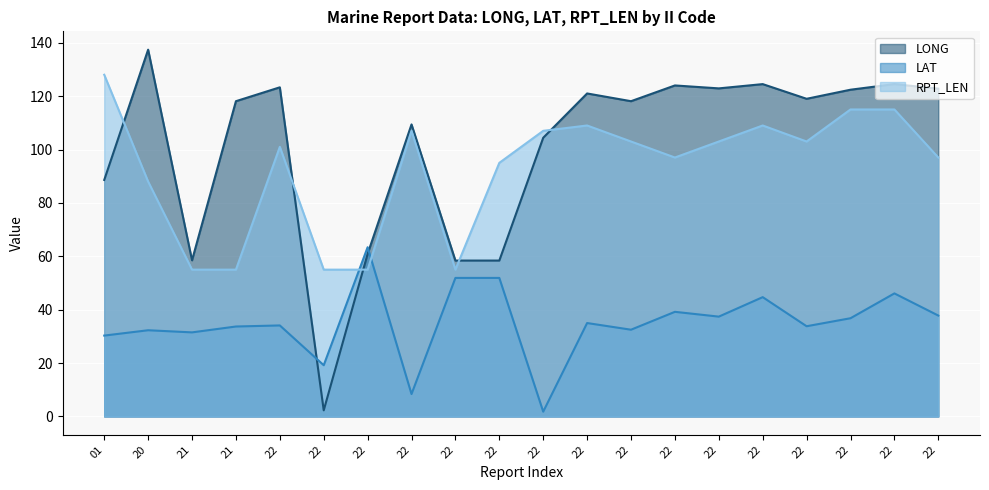

How many interior local peaks does the RPT_LEN series have?

4